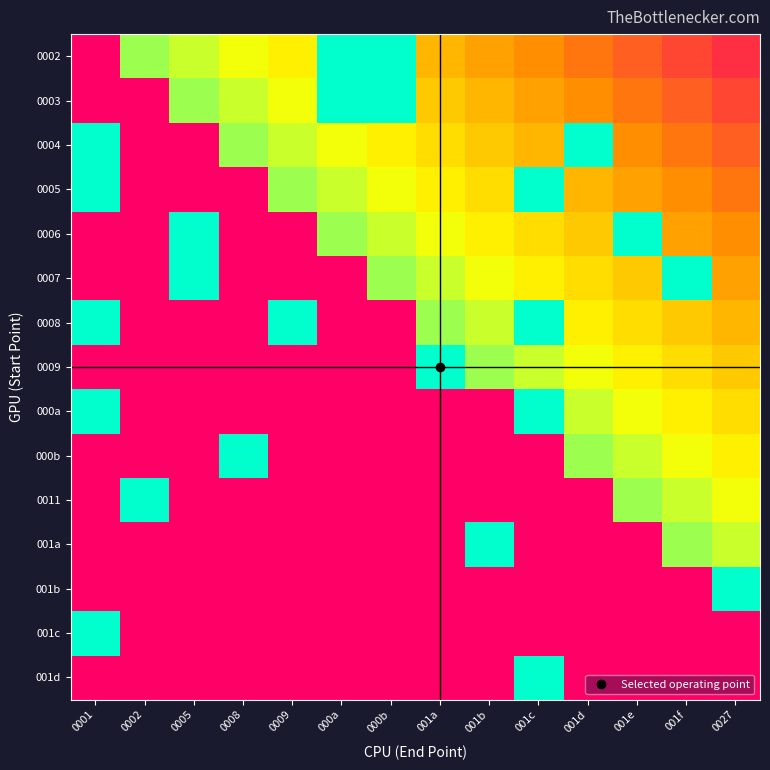

Reading left to right, list all the values displayed in this chart.

0002: 0001=0.0	0002=0.8	0005=0.7	0008=0.7	0009=0.6	000a=1.0	000b=1.0	001a=0.5	001b=0.4	001c=0.3	001d=0.3	001e=0.2	001f=0.2	0027=0.1
0003: 0001=0.0	0002=0.0	0005=0.8	0008=0.7	0009=0.7	000a=1.0	000b=1.0	001a=0.5	001b=0.5	001c=0.4	001d=0.3	001e=0.3	001f=0.2	0027=0.2
0004: 0001=1.0	0002=0.0	0005=0.0	0008=0.8	0009=0.7	000a=0.7	000b=0.6	001a=0.6	001b=0.5	001c=0.5	001d=1.0	001e=0.3	001f=0.3	0027=0.2
0005: 0001=1.0	0002=0.0	0005=0.0	0008=0.0	0009=0.8	000a=0.7	000b=0.7	001a=0.6	001b=0.6	001c=1.0	001d=0.5	001e=0.4	001f=0.3	0027=0.3
0006: 0001=0.0	0002=0.0	0005=1.0	0008=0.0	0009=0.0	000a=0.8	000b=0.7	001a=0.7	001b=0.6	001c=0.6	001d=0.5	001e=1.0	001f=0.4	0027=0.3
0007: 0001=0.0	0002=0.0	0005=1.0	0008=0.0	0009=0.0	000a=0.0	000b=0.8	001a=0.7	001b=0.7	001c=0.6	001d=0.6	001e=0.5	001f=1.0	0027=0.4
0008: 0001=1.0	0002=0.0	0005=0.0	0008=0.0	0009=1.0	000a=0.0	000b=0.0	001a=0.8	001b=0.7	001c=1.0	001d=0.6	001e=0.6	001f=0.5	0027=0.5
0009: 0001=0.0	0002=0.0	0005=0.0	0008=0.0	0009=0.0	000a=0.0	000b=0.0	001a=1.0	001b=0.8	001c=0.7	001d=0.7	001e=0.6	001f=0.6	0027=0.5
000a: 0001=1.0	0002=0.0	0005=0.0	0008=0.0	0009=0.0	000a=0.0	000b=0.0	001a=0.0	001b=0.0	001c=1.0	001d=0.7	001e=0.7	001f=0.6	0027=0.6
000b: 0001=0.0	0002=0.0	0005=0.0	0008=1.0	0009=0.0	000a=0.0	000b=0.0	001a=0.0	001b=0.0	001c=0.0	001d=0.8	001e=0.7	001f=0.7	0027=0.6
0011: 0001=0.0	0002=1.0	0005=0.0	0008=0.0	0009=0.0	000a=0.0	000b=0.0	001a=0.0	001b=0.0	001c=0.0	001d=0.0	001e=0.8	001f=0.7	0027=0.7
001a: 0001=0.0	0002=0.0	0005=0.0	0008=0.0	0009=0.0	000a=0.0	000b=0.0	001a=0.0	001b=1.0	001c=0.0	001d=0.0	001e=0.0	001f=0.8	0027=0.7
001b: 0001=0.0	0002=0.0	0005=0.0	0008=0.0	0009=0.0	000a=0.0	000b=0.0	001a=0.0	001b=0.0	001c=0.0	001d=0.0	001e=0.0	001f=0.0	0027=1.0
001c: 0001=1.0	0002=0.0	0005=0.0	0008=0.0	0009=0.0	000a=0.0	000b=0.0	001a=0.0	001b=0.0	001c=0.0	001d=0.0	001e=0.0	001f=0.0	0027=0.0
001d: 0001=0.0	0002=0.0	0005=0.0	0008=0.0	0009=0.0	000a=0.0	000b=0.0	001a=0.0	001b=0.0	001c=1.0	001d=0.0	001e=0.0	001f=0.0	0027=0.0